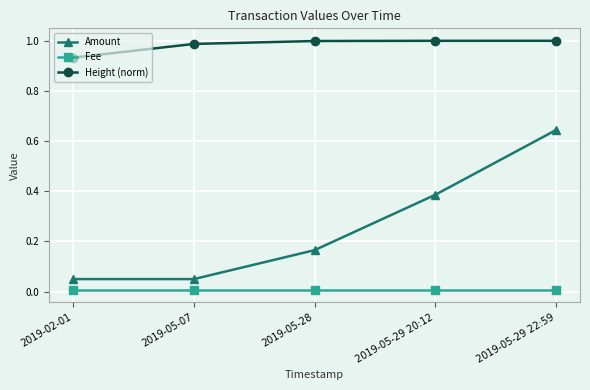

Which category has the highest value in the Amount series?

2019-05-29 22:59